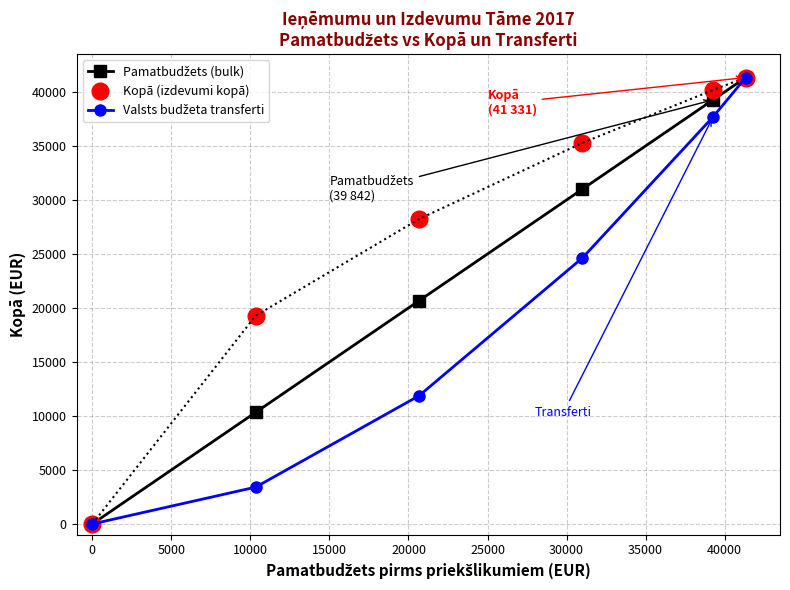

Which series has the largest total across all categories?

Kopā (izdevumi kopā)